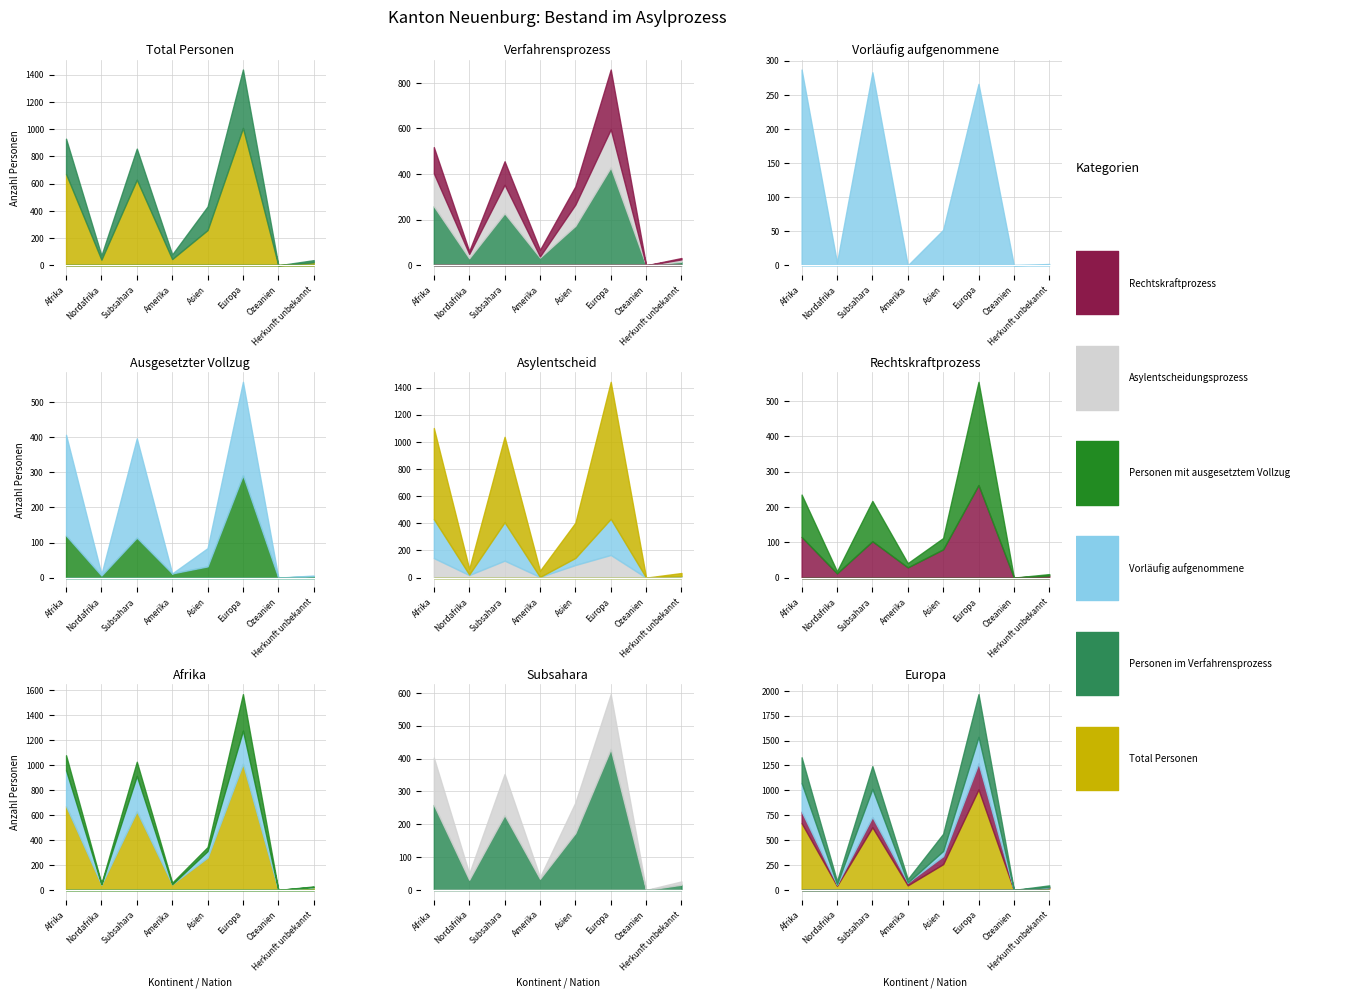

Reading left to right, list all the values displayed in this chart.

Total Personen: Afrika=671	Nordafrika=42	Subsahara=629	Amerika=46	Asien=259	Europa=1009	Ozeanien=0	Herkunft unbekannt=22
Personen im Verfahrensprozess: Afrika=259	Nordafrika=31	Subsahara=228	Amerika=34	Asien=173	Europa=429	Ozeanien=0	Herkunft unbekannt=16
Vorläufig aufgenommene: Afrika=287	Nordafrika=4	Subsahara=283	Amerika=0	Asien=52	Europa=266	Ozeanien=0	Herkunft unbekannt=2
Personen mit ausgesetztem Vollzug: Afrika=120	Nordafrika=6	Subsahara=114	Amerika=12	Asien=32	Europa=292	Ozeanien=0	Herkunft unbekannt=4
Asylentscheidungsprozess: Afrika=144	Nordafrika=19	Subsahara=125	Amerika=5	Asien=93	Europa=167	Ozeanien=0	Herkunft unbekannt=10
Rechtskraftprozess: Afrika=115	Nordafrika=12	Subsahara=103	Amerika=29	Asien=80	Europa=262	Ozeanien=0	Herkunft unbekannt=6